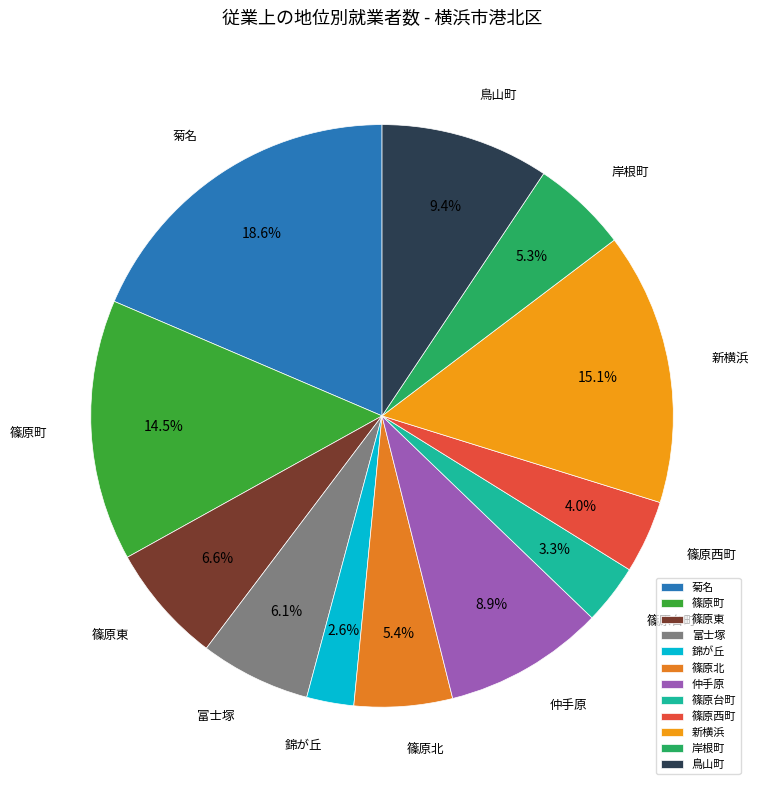

Is there any slice that represents more than half of the pie?

No